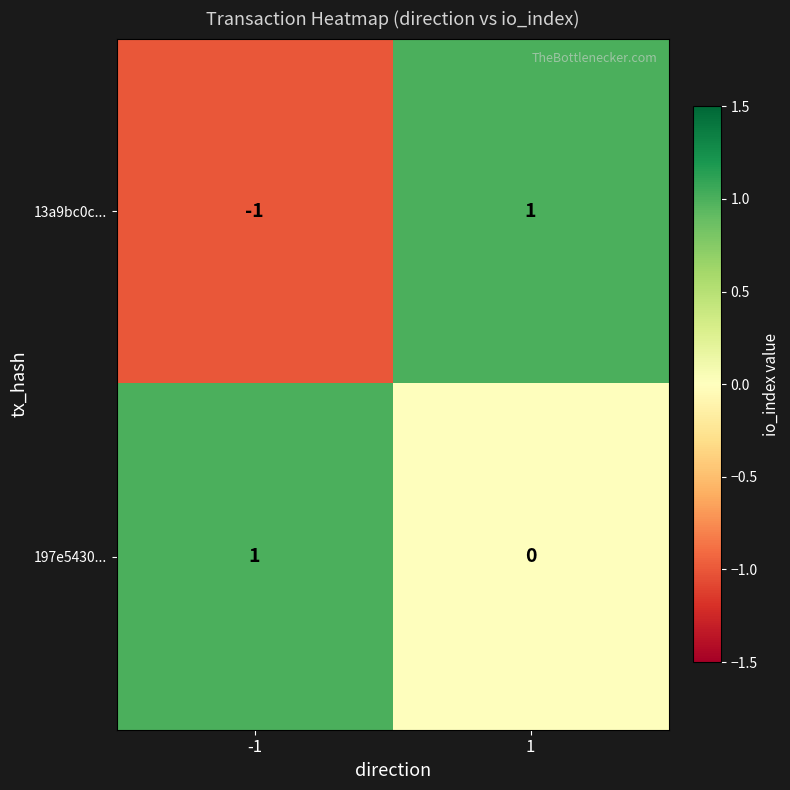

How many categories are shown in the chart?

2